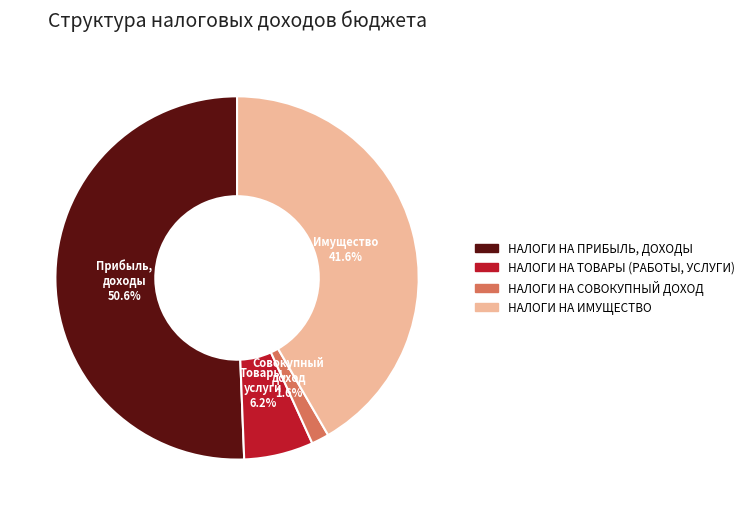

Between НАЛОГИ НА ИМУЩЕСТВО and НАЛОГИ НА СОВОКУПНЫЙ ДОХОД, which is larger?

НАЛОГИ НА ИМУЩЕСТВО